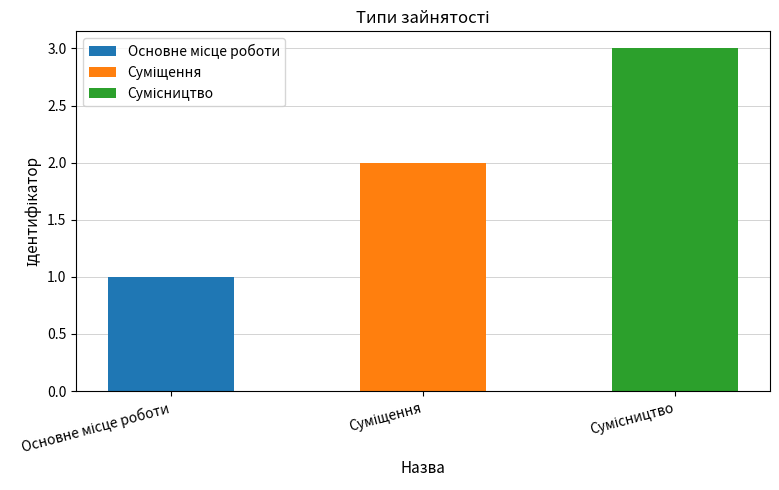

At which category does the chart reach its minimum across all series?

Основне місце роботи